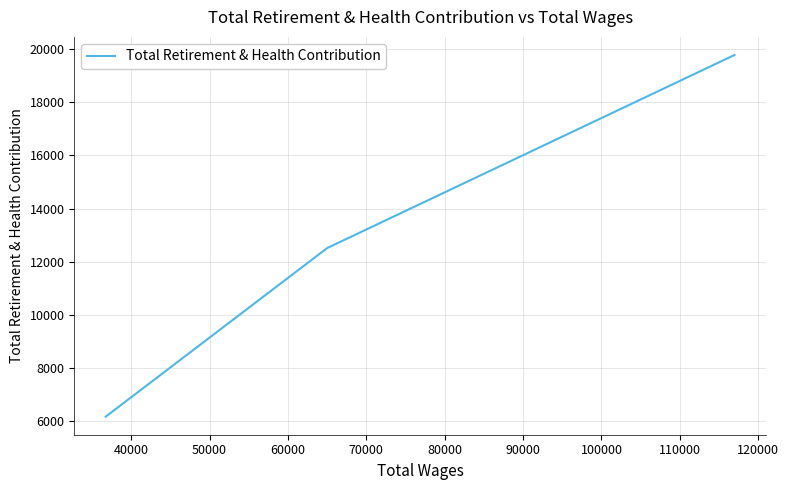

True or false: the data shows 4659 at 30000.

False